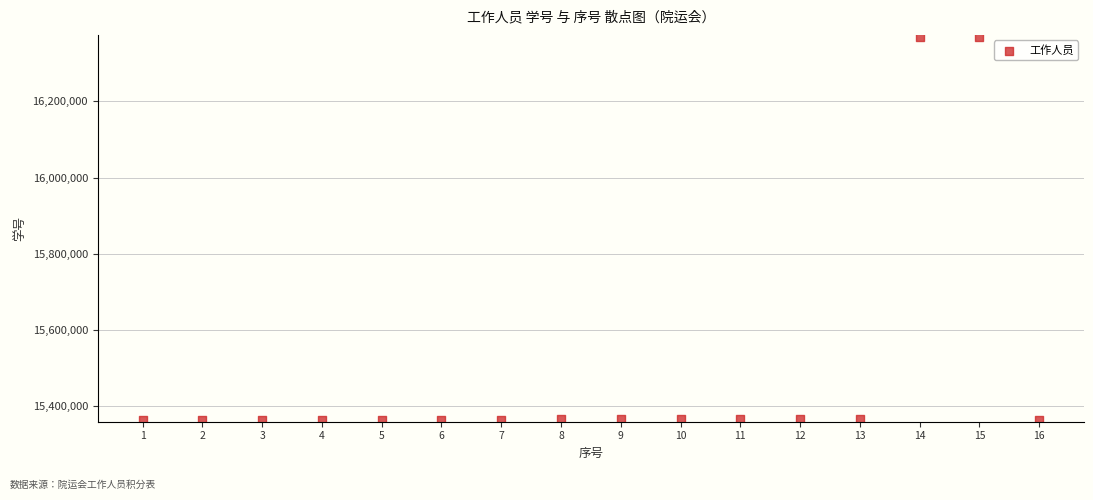

What is the range of X values (max minus min)?

15